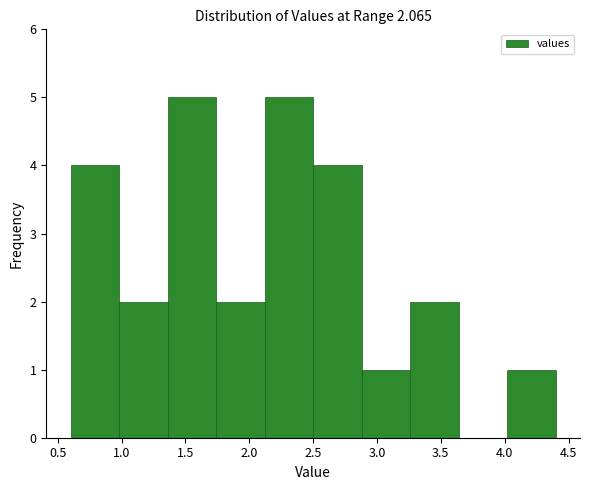

Reading left to right, transcribe this chart: for each bar, give the range it covers on the x-axis and its height. Neither the bar edges nor the heights are printed on the chart, so give them approximately, as read against the axes.

0.60 to 0.98: 4
0.98 to 1.36: 2
1.36 to 1.74: 5
1.74 to 2.12: 2
2.12 to 2.50: 5
2.50 to 2.88: 4
2.88 to 3.26: 1
3.26 to 3.64: 2
3.64 to 4.02: 0
4.02 to 4.40: 1